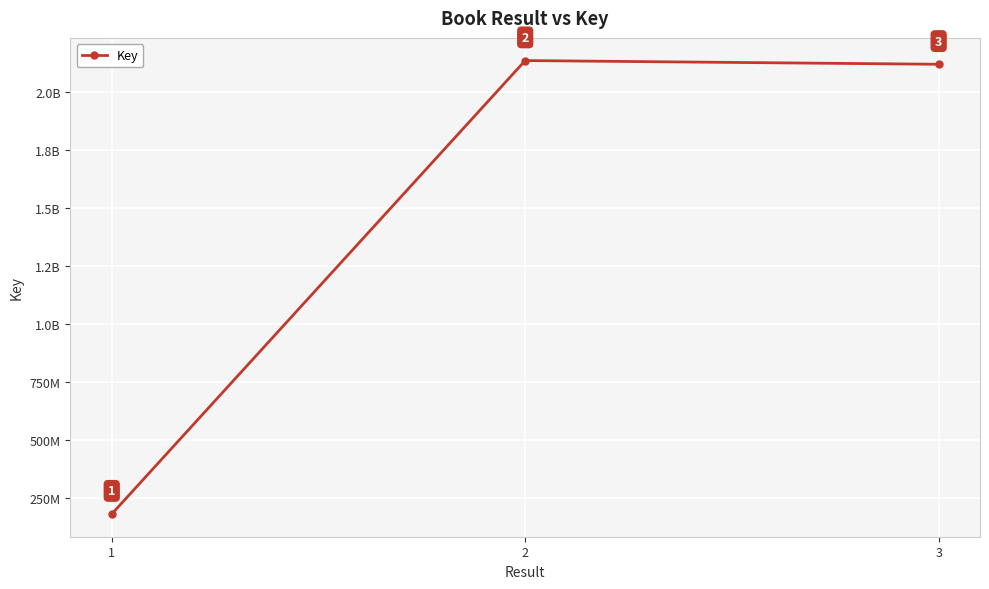

The chart shows a value of 2134872235 at 2. True or false?

True